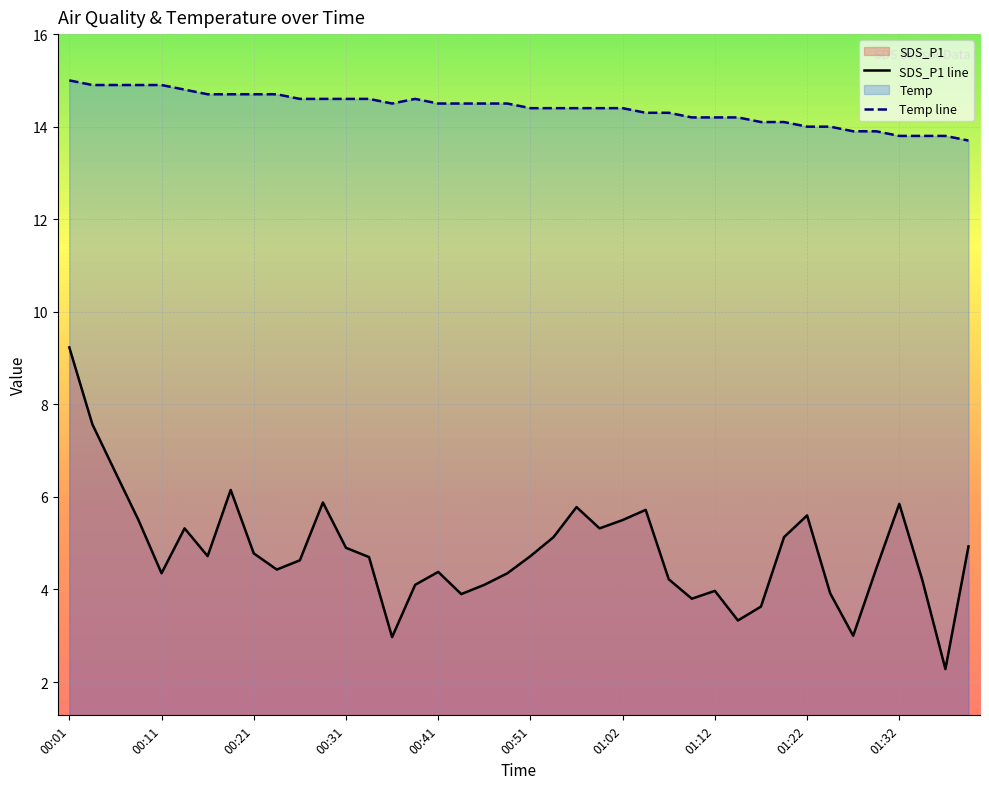

Where is SDS_P1 nearest to the value 5?

01:40